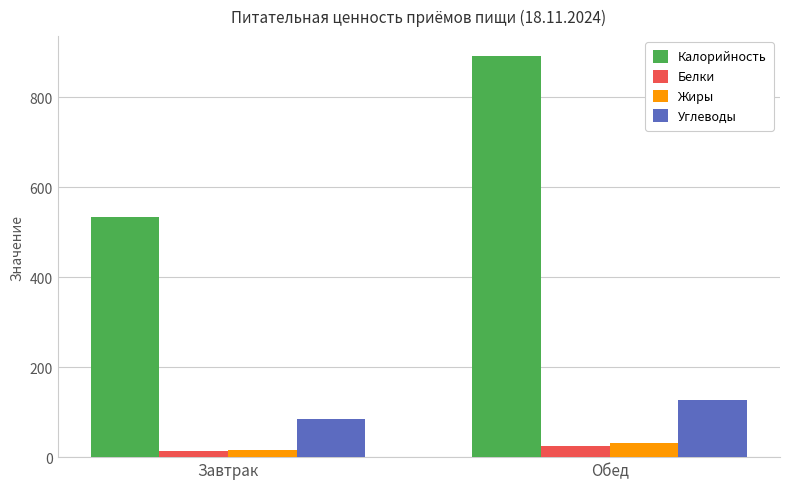

At which label is Жиры closest to 23?

Завтрак